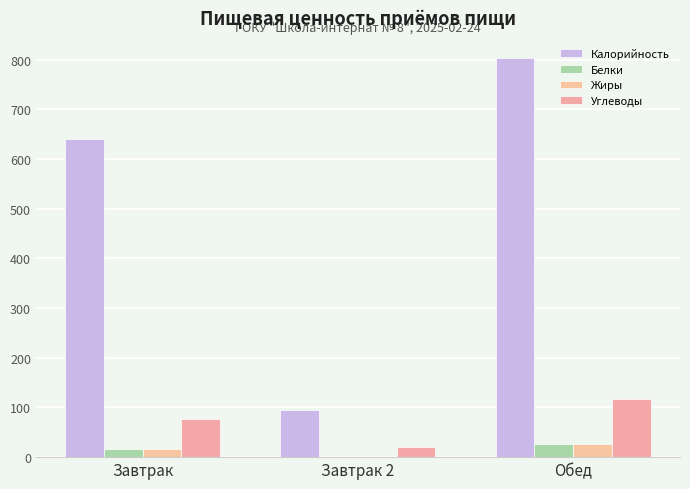

Which series has the largest range (max minus min)?

Калорийность